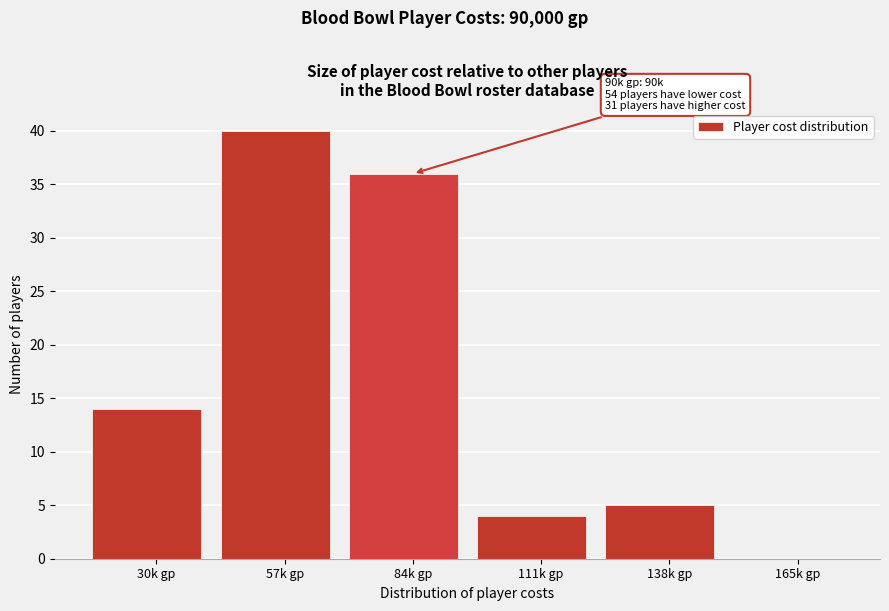

Reading left to right, list all the values displayed in this chart.

30k gp=14	57k gp=40	84k gp=36	111k gp=4	138k gp=5	165k gp=0